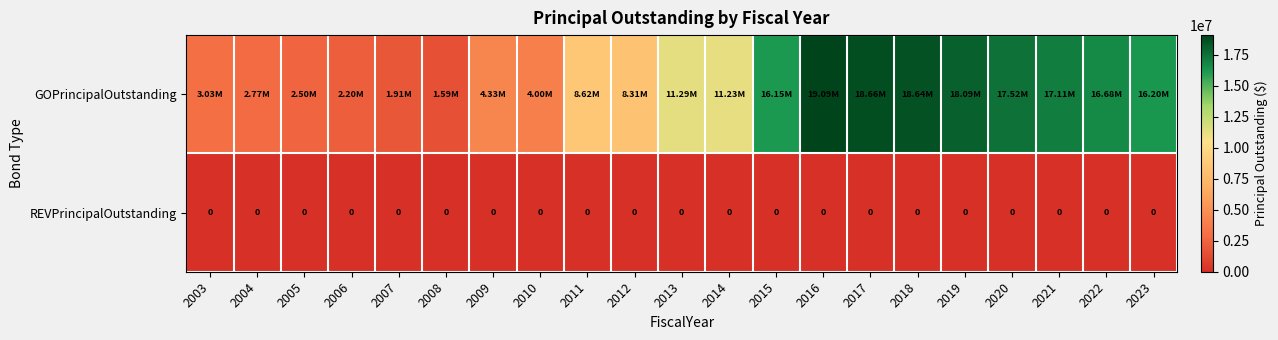

List the labels in order of REVPrincipalOutstanding value, smallest first.

2003, 2004, 2005, 2006, 2007, 2008, 2009, 2010, 2011, 2012, 2013, 2014, 2015, 2016, 2017, 2018, 2019, 2020, 2021, 2022, 2023